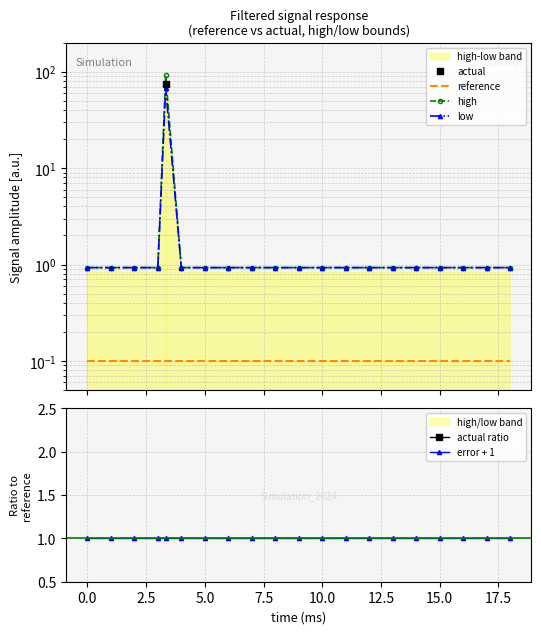

How many distinct data groups are displayed?

5